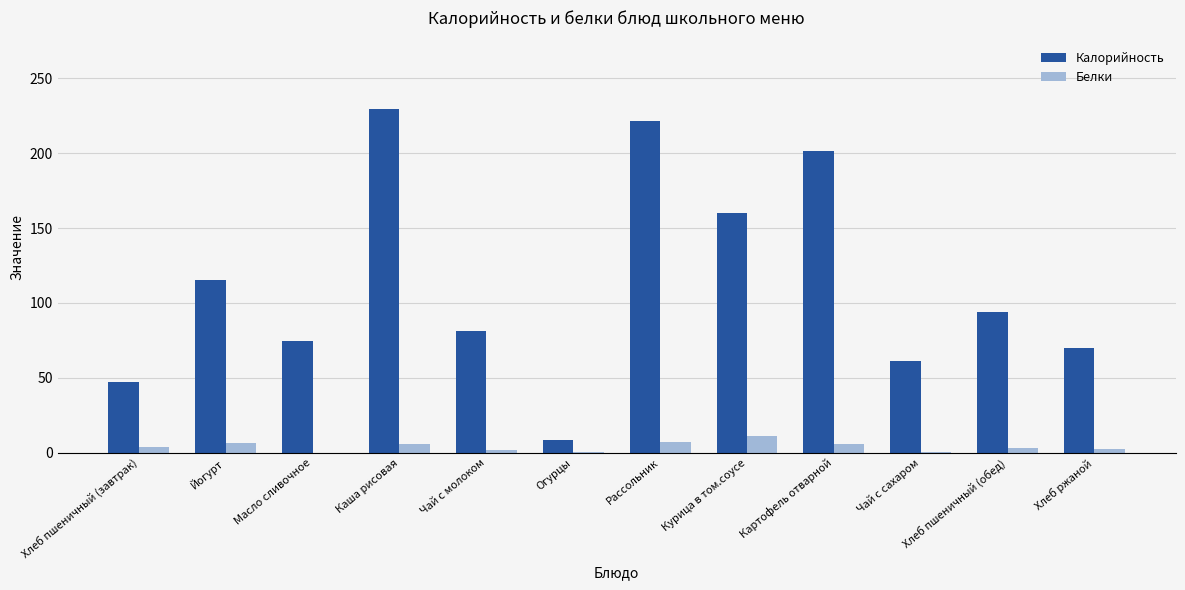

What is the sum of all Калорийность values?

1363.1